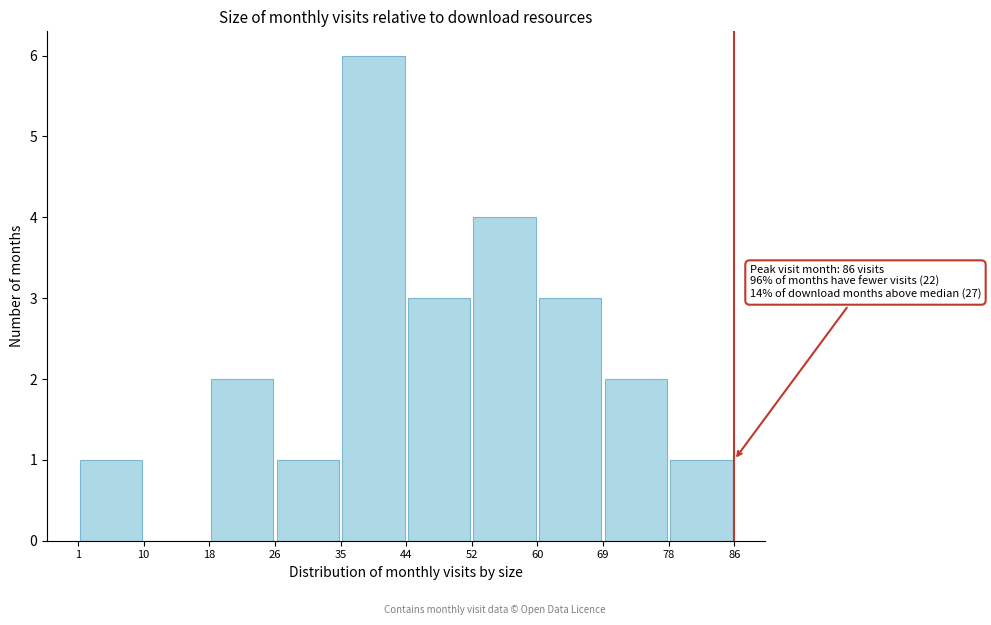

Which range on the x-axis has the tallest bar?

35 to 44